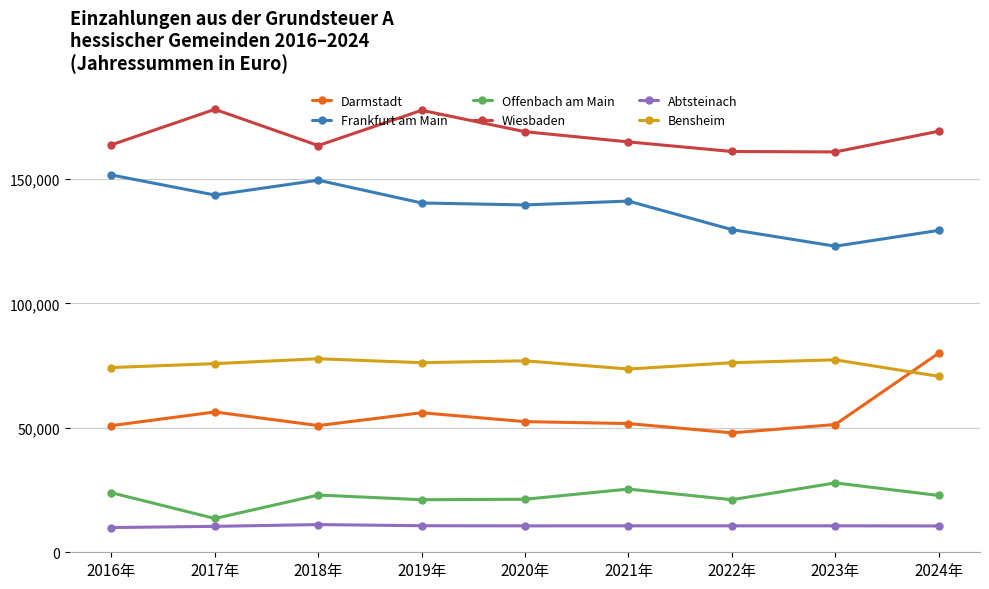

Is this an area chart (filled region under the line)?

No